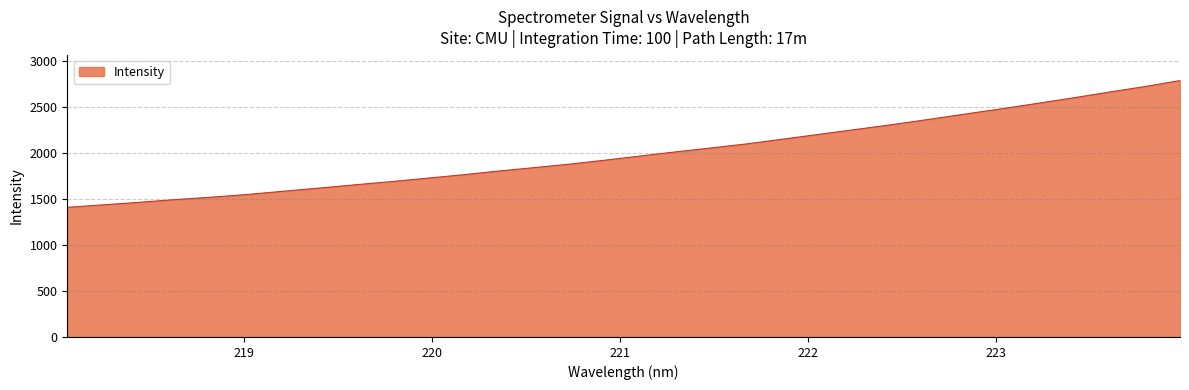

What is the average value?

1996.4